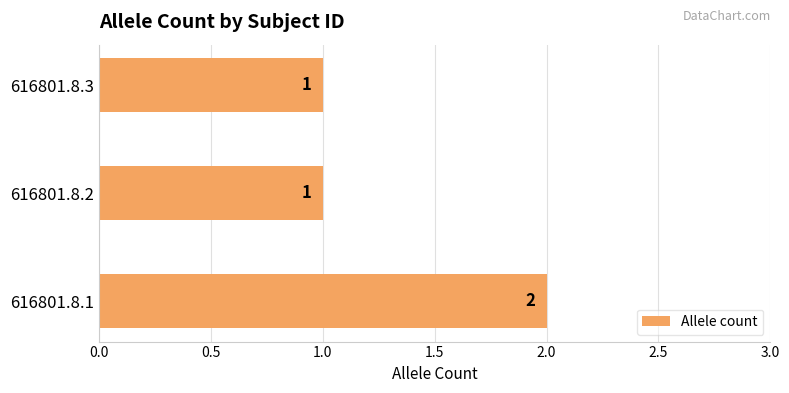

At which category does the chart reach its peak across all series?

616801.8.1